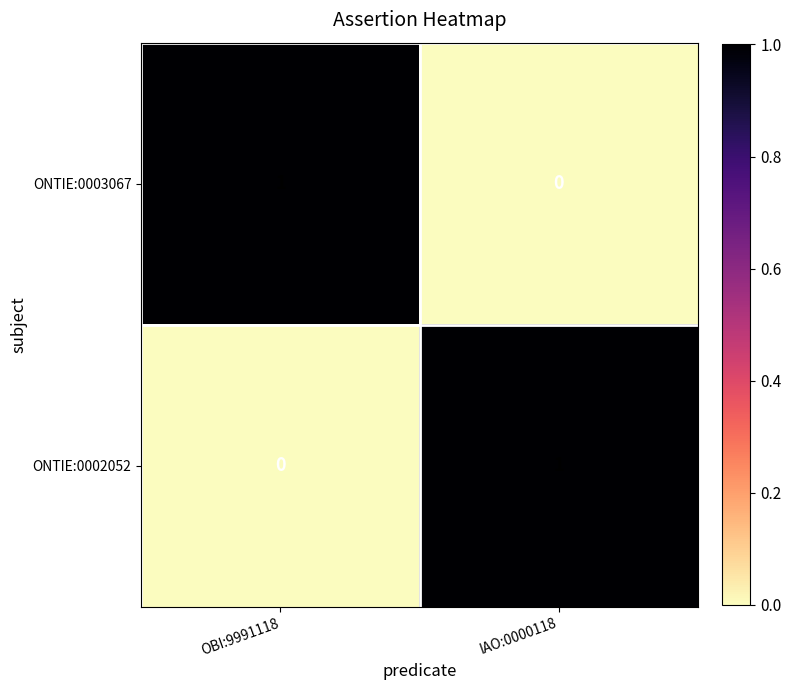

Is it true that ONTIE:0002052 equals 0 at OBI:9991118?

True